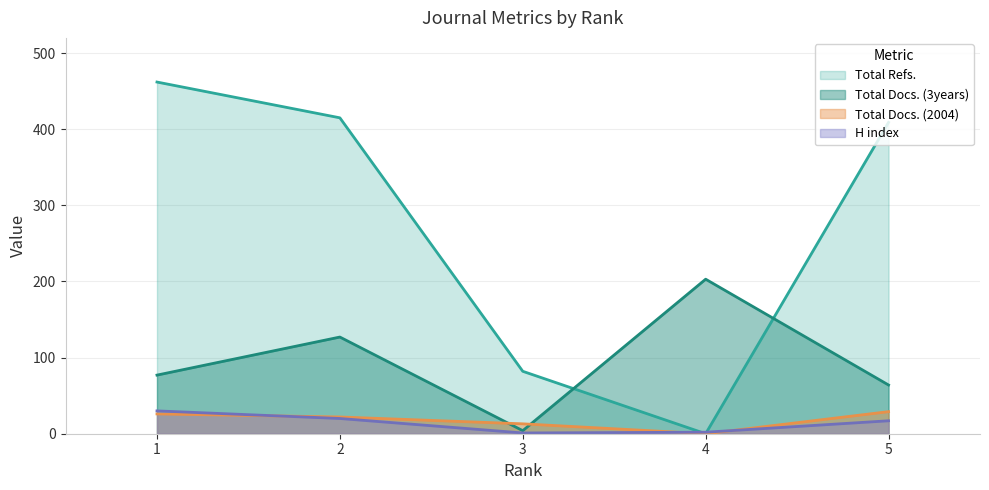

At which category is the sum across all series the highest?

1